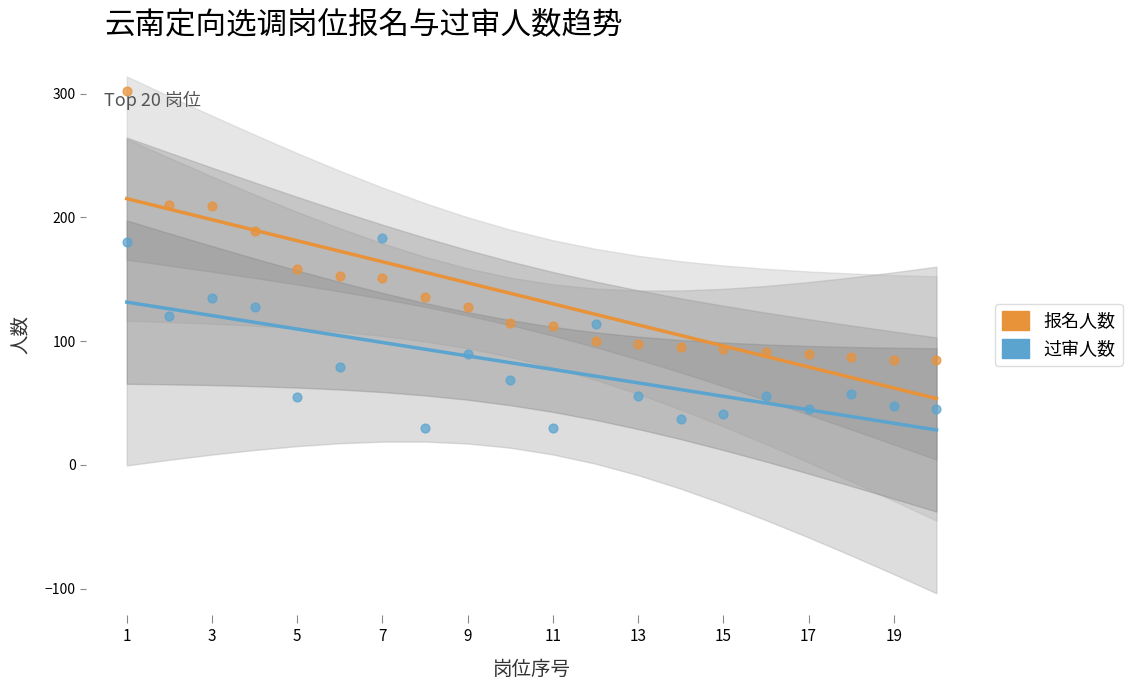

Which series has the largest total across all categories?

报名人数